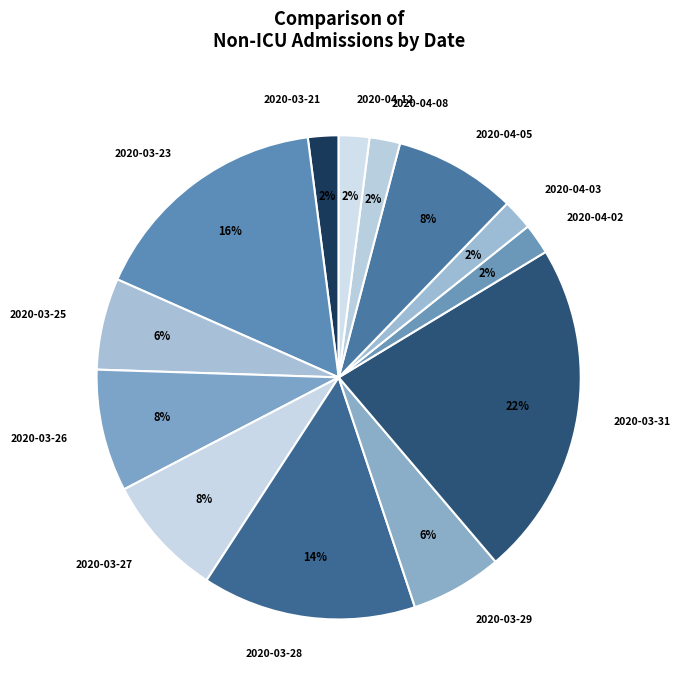

The 2020-03-26 slice represents 8% of the pie. True or false?

True